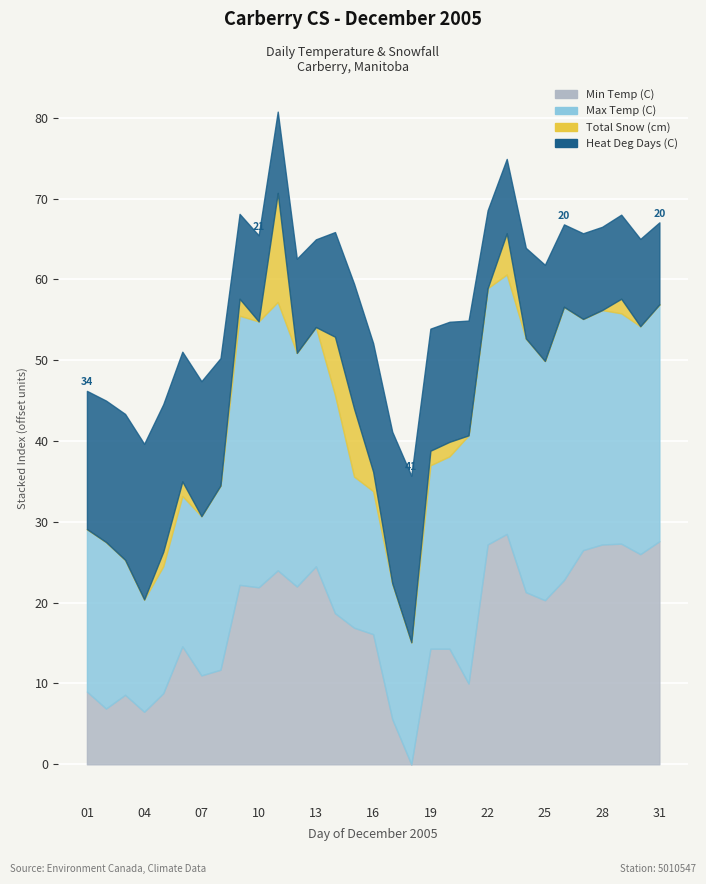

What are all the series names shown in the legend?

Max Temp (C), Min Temp (C), Heat Deg Days (C), Total Snow (cm)